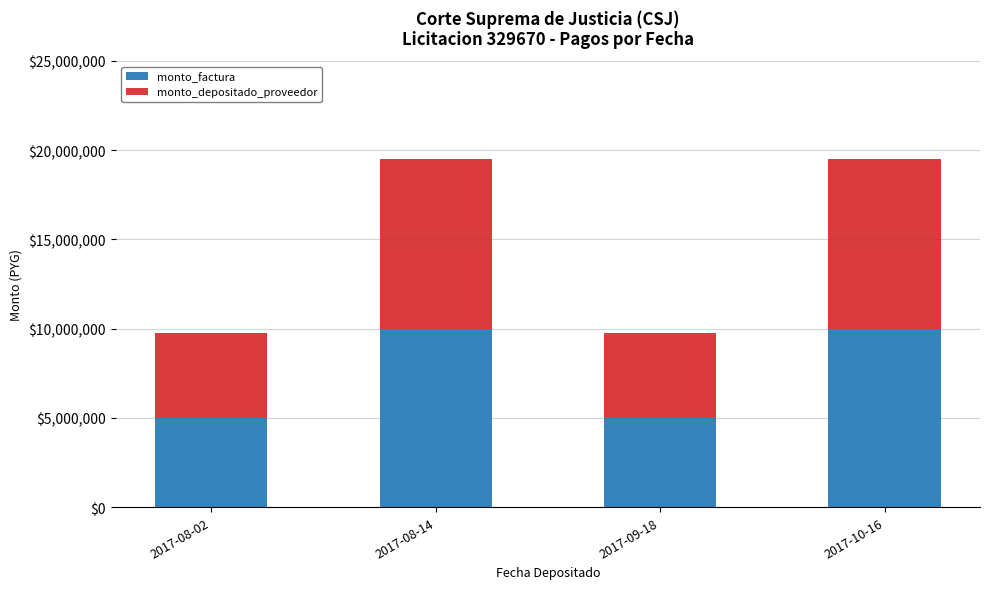

What is the minimum value for monto_factura?

5000000